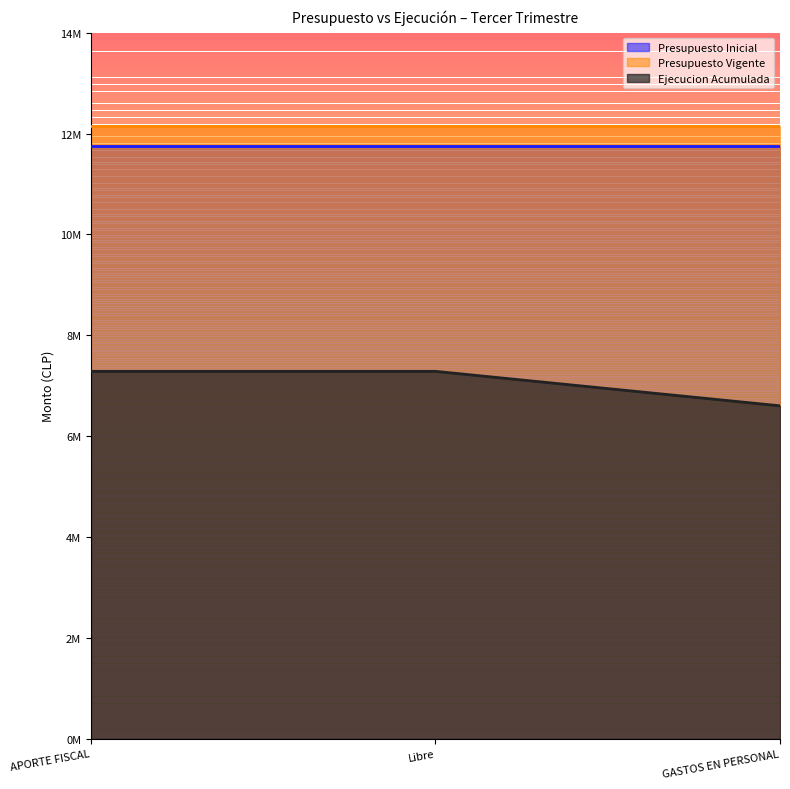

Is it true that Ejecucion Acumulada equals 2230268 at GASTOS EN PERSONAL?

False